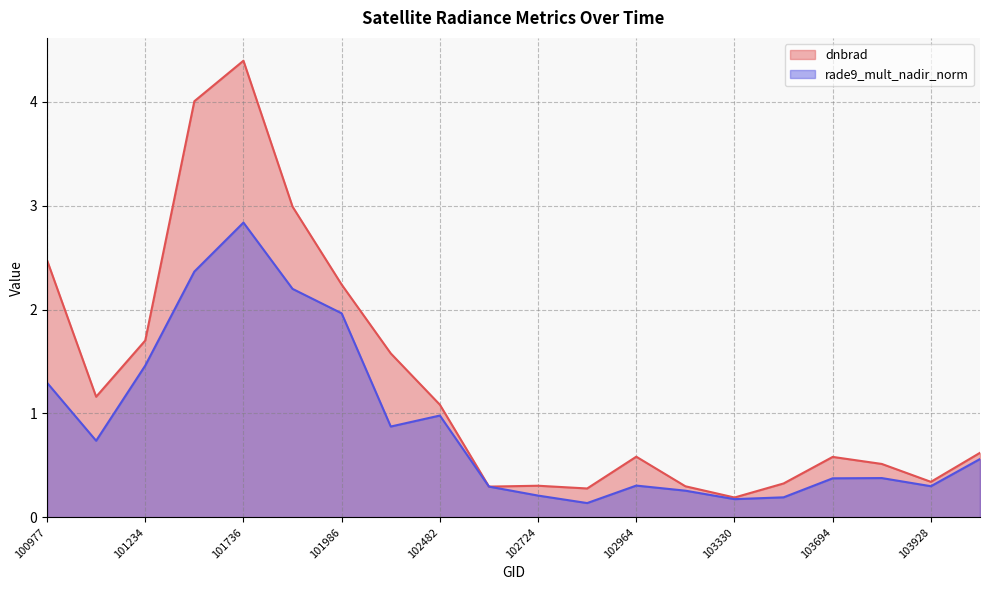

Which label corresponds to the largest value in the chart?

101736